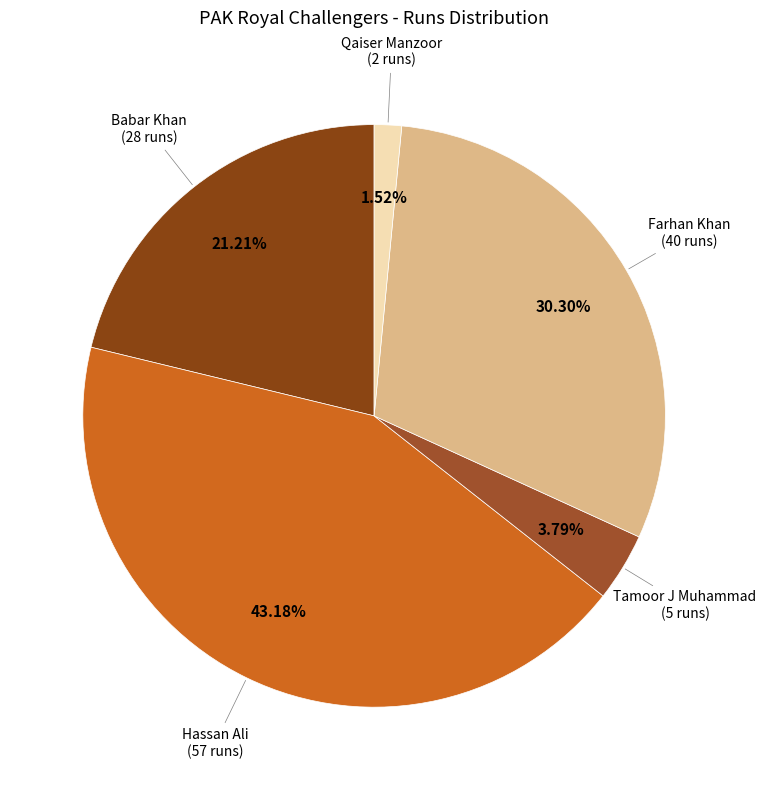

How many segments does this pie chart have?

5